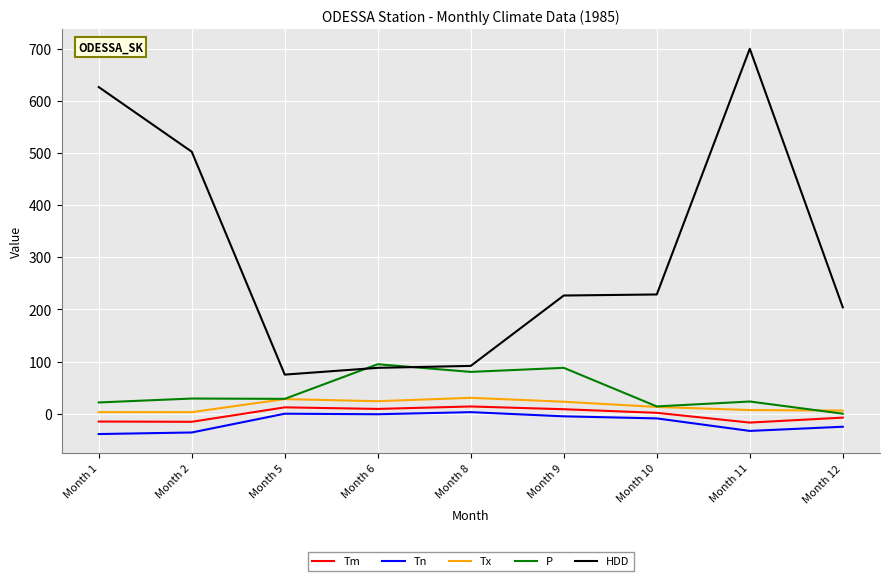

True or false: Tn and Tm intersect in this chart.

False